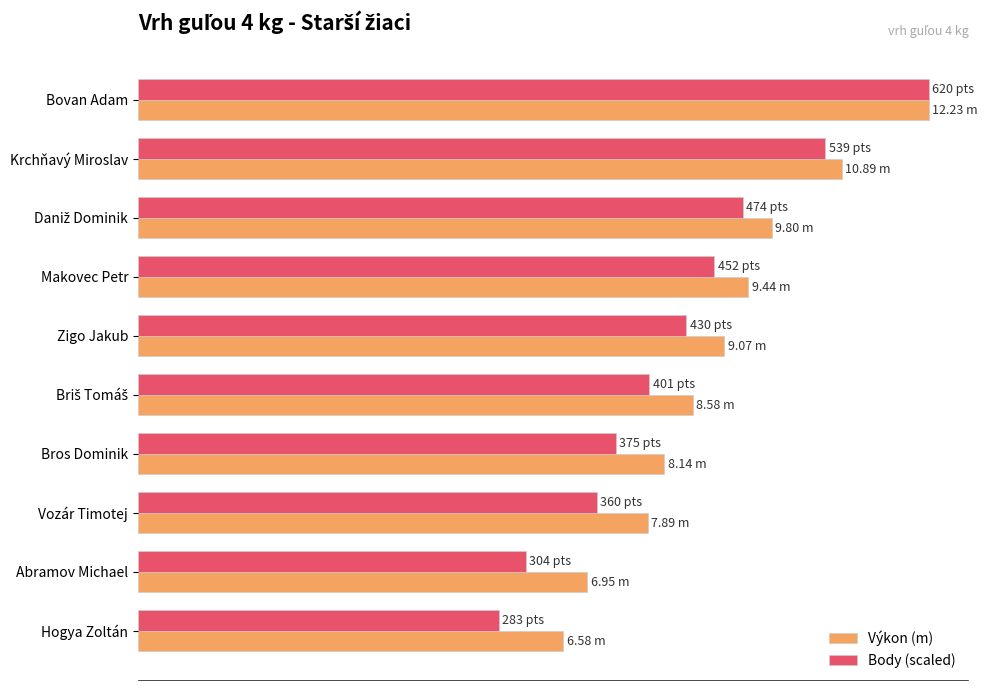

What are all the series names shown in the legend?

Výkon (m), Body (scaled)